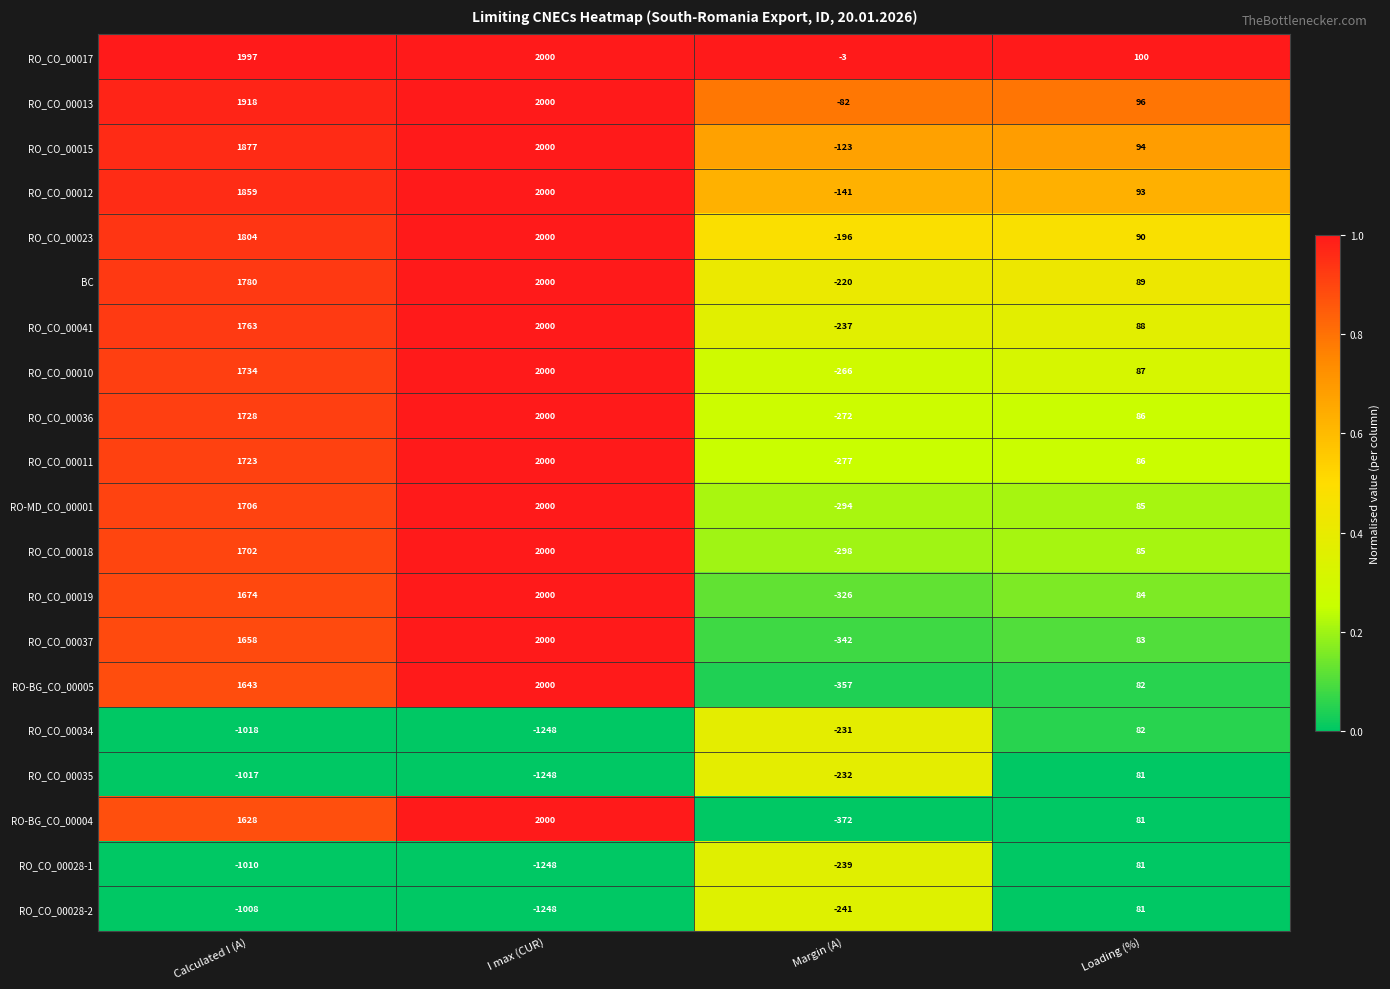

The value of RO_CO_00013 at I max (CUR) is 2000. True or false?

True